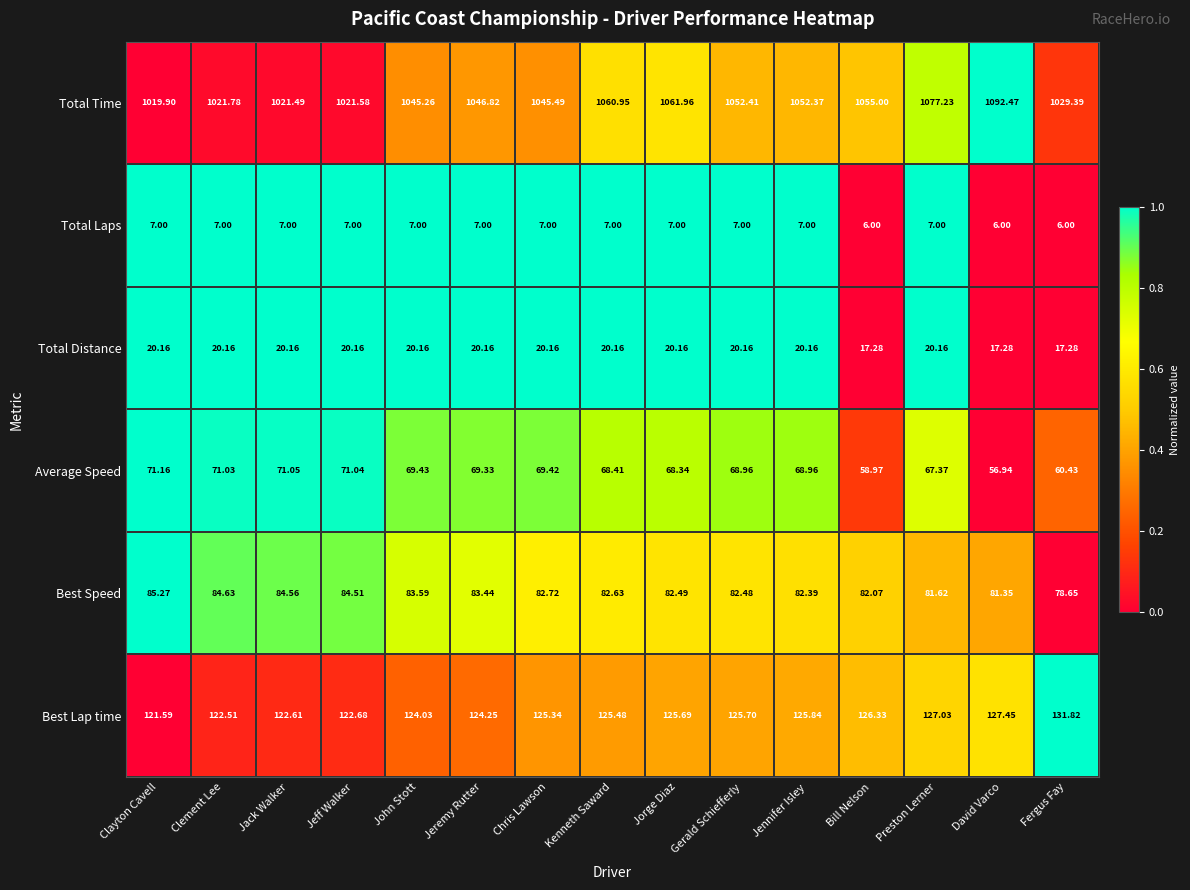

How many data points in Total Time are above 1046?

8